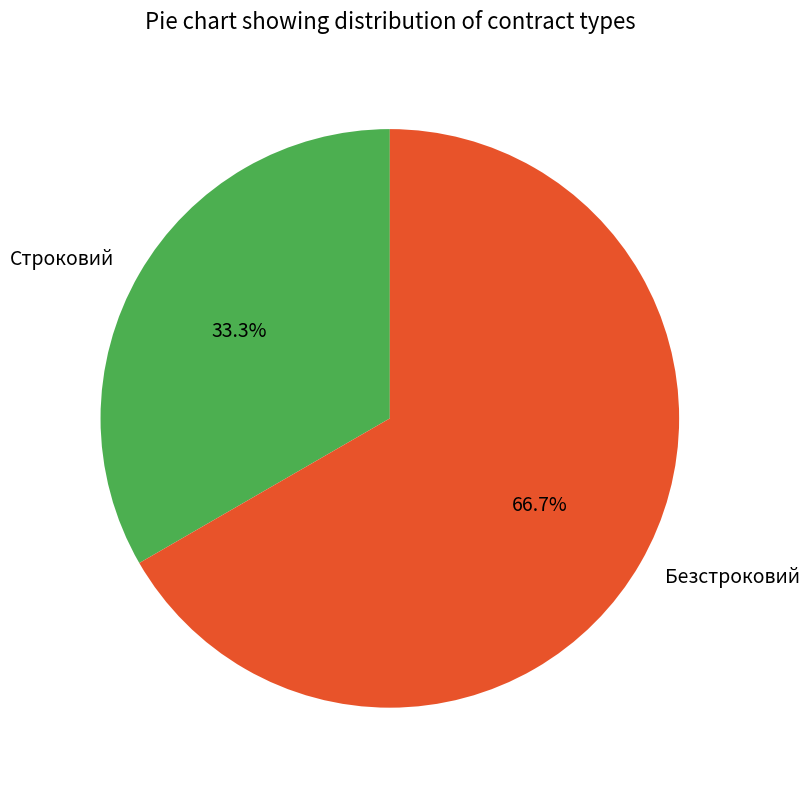

What is the ratio of the value at Строковий to the value at Безстроковий?

0.5